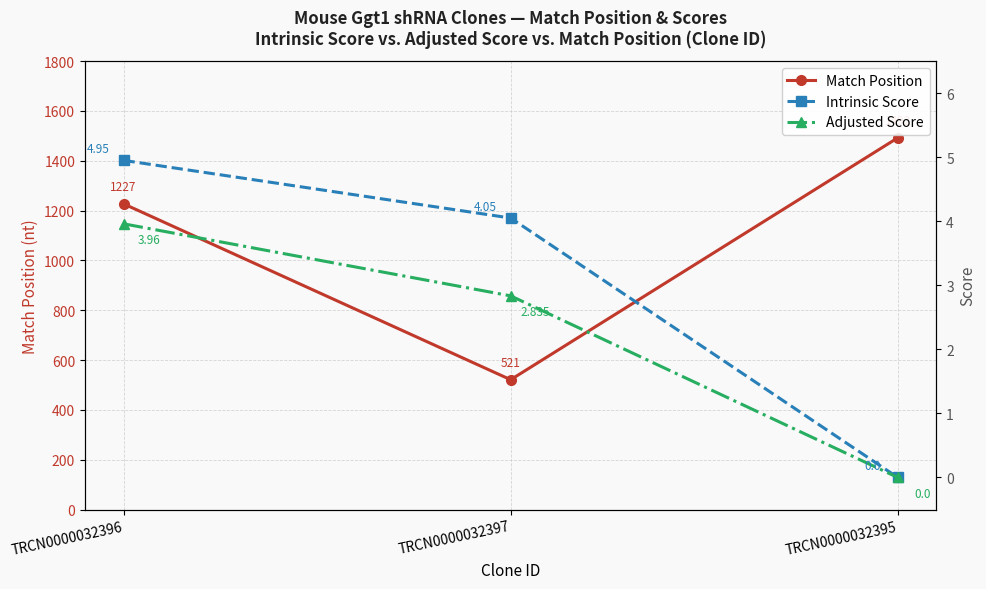

How many lines are shown in the chart?

3